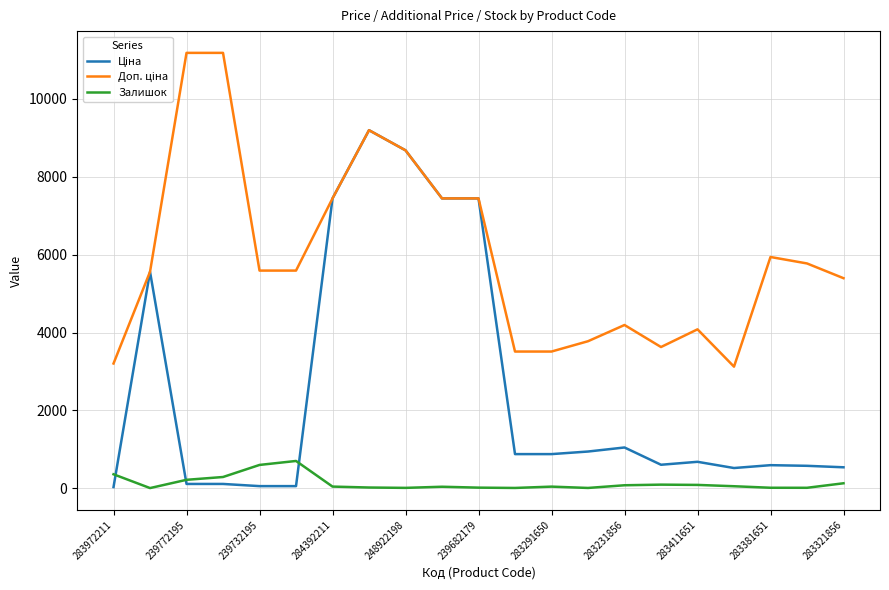

What is the greatest value displayed?

11182.0